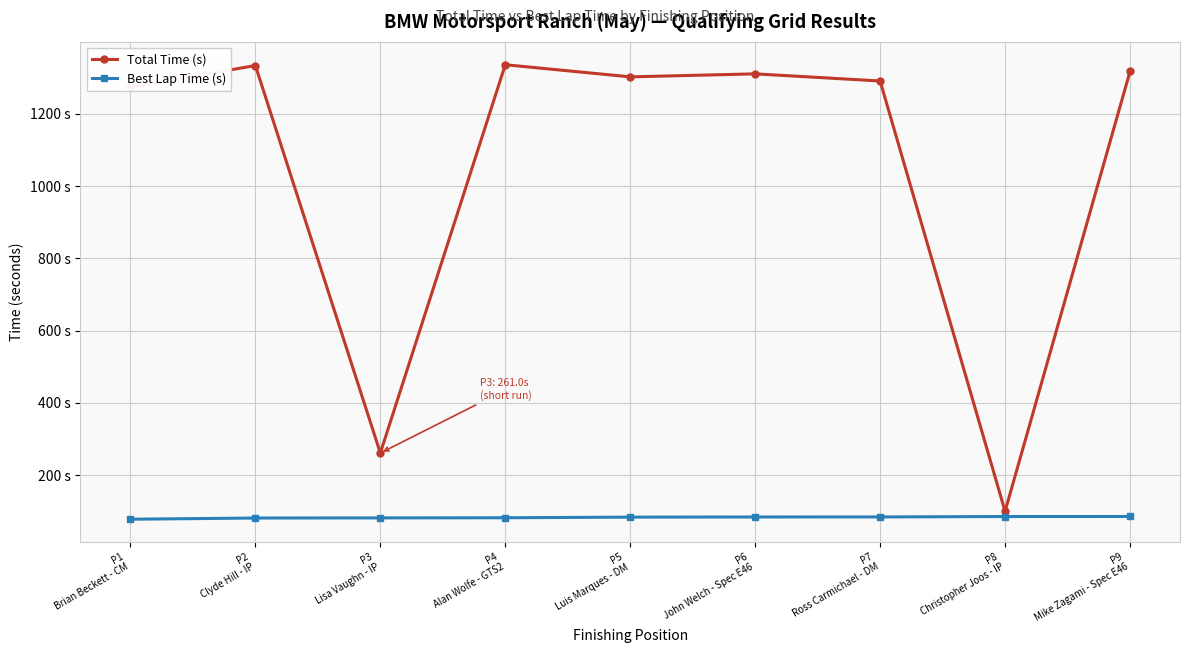

Which category has the highest value across all series?

P4
Alan Wolfe - GTS2